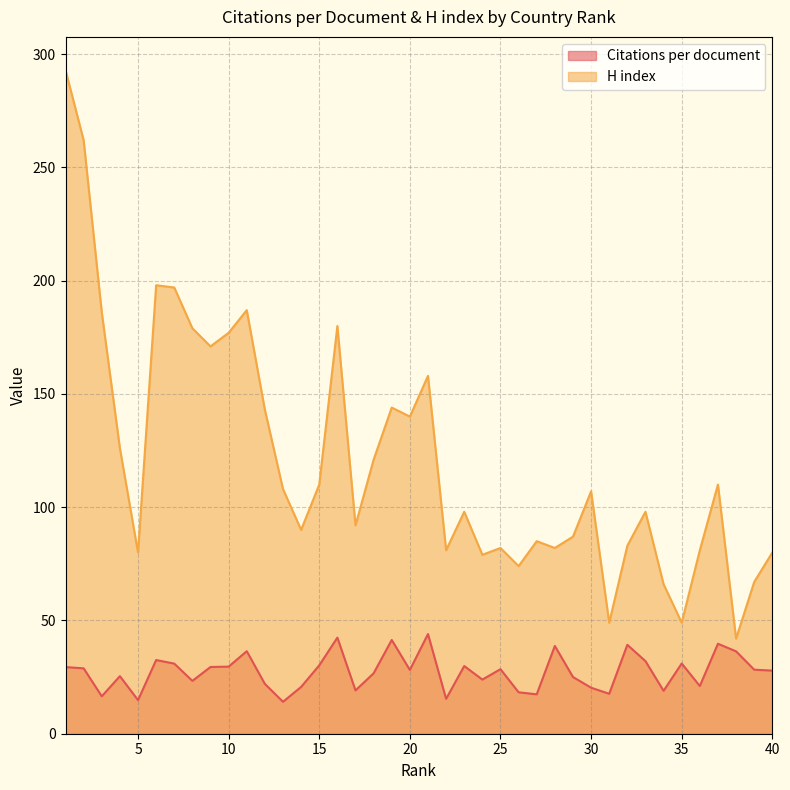

At which category does Citations per document reach its first local valley?

3